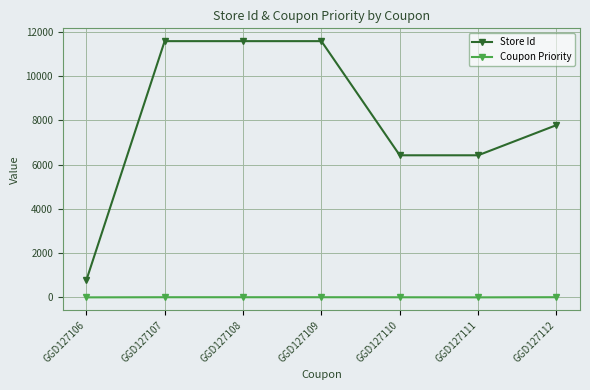

True or false: Store Id and Coupon Priority intersect in this chart.

False